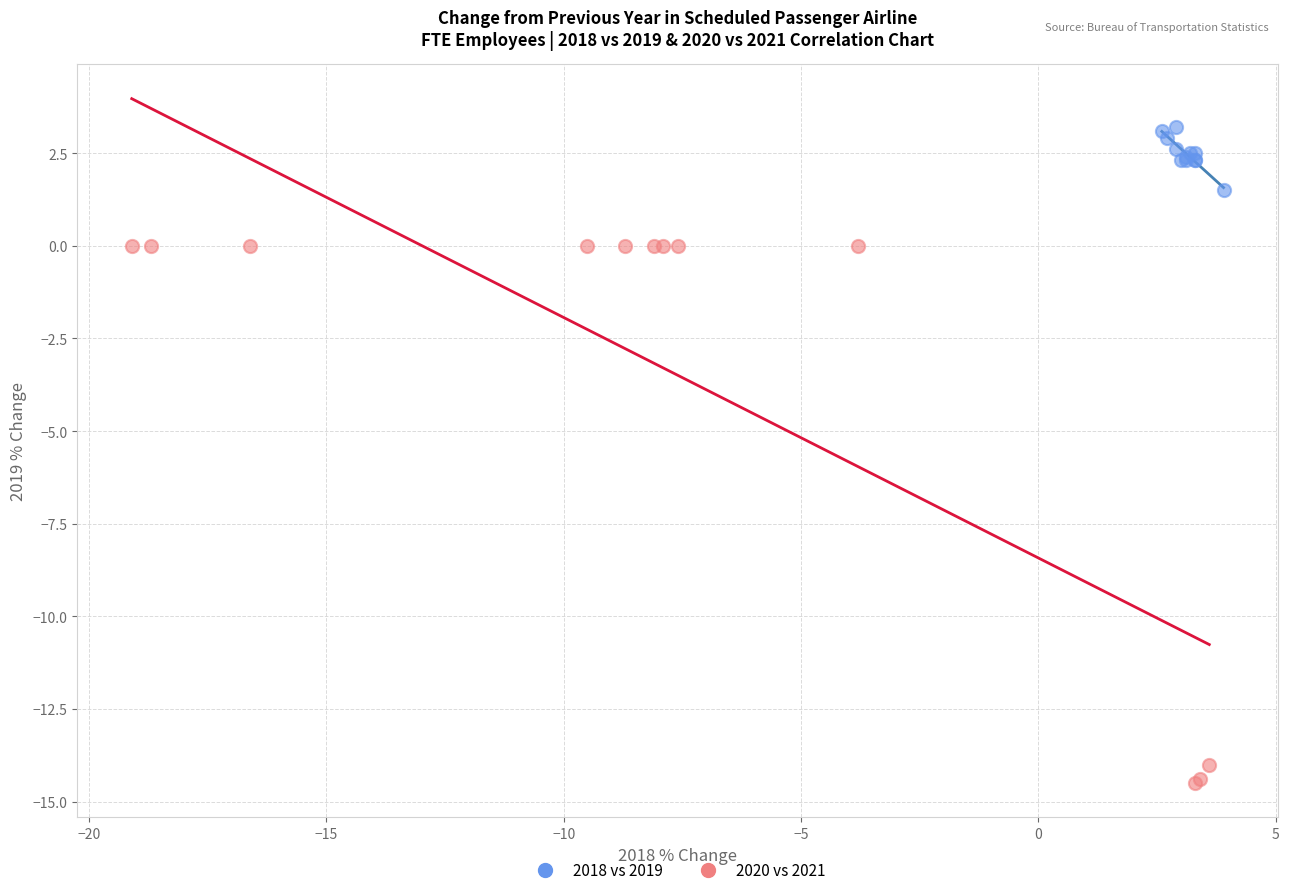

Which series reaches the maximum Y coordinate?

2018 vs 2019